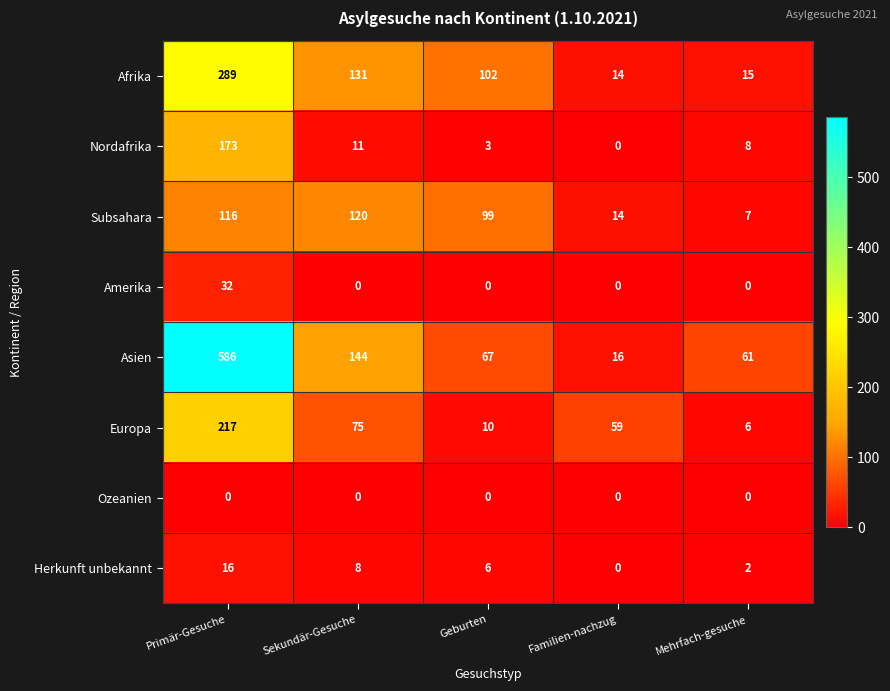

Which label corresponds to the largest value in the chart?

Primär-Gesuche